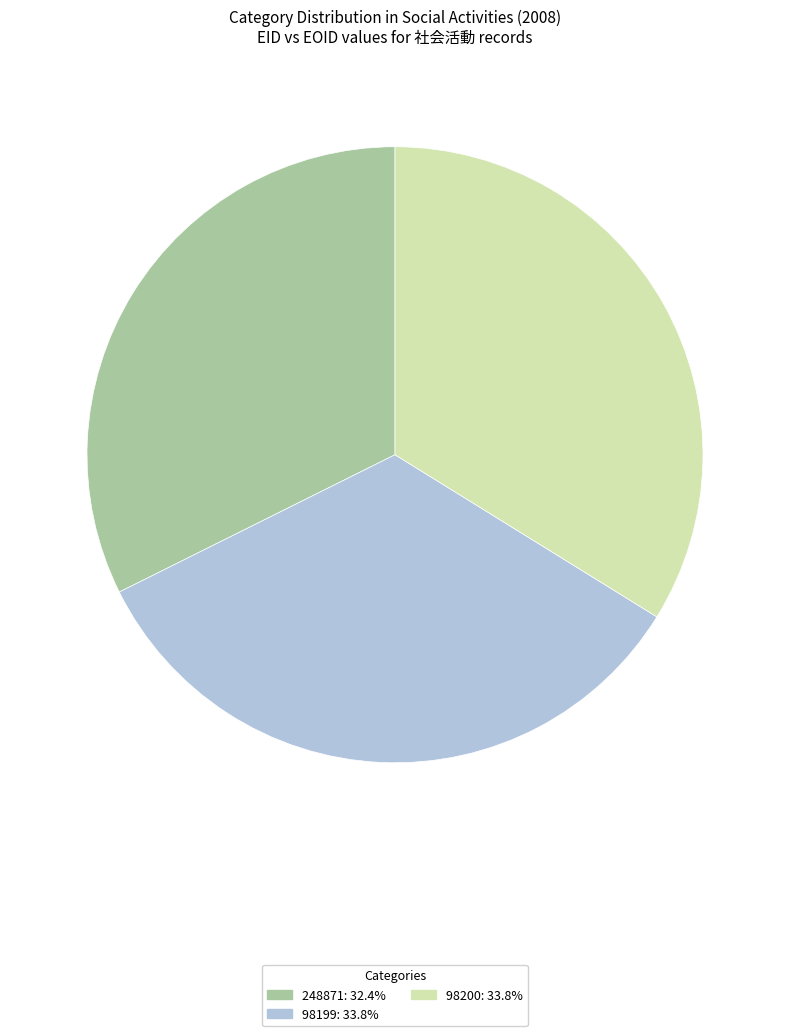

Does any single category account for the majority?

No